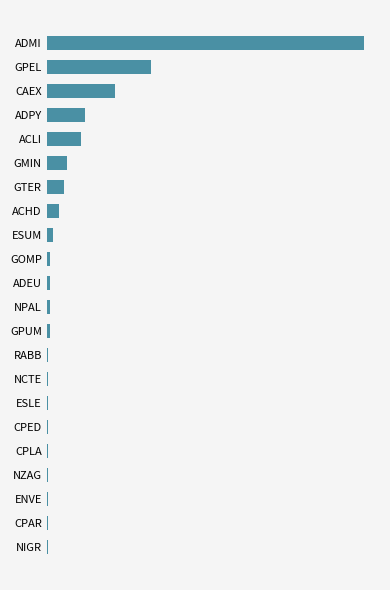

What is the sum of all values?

409